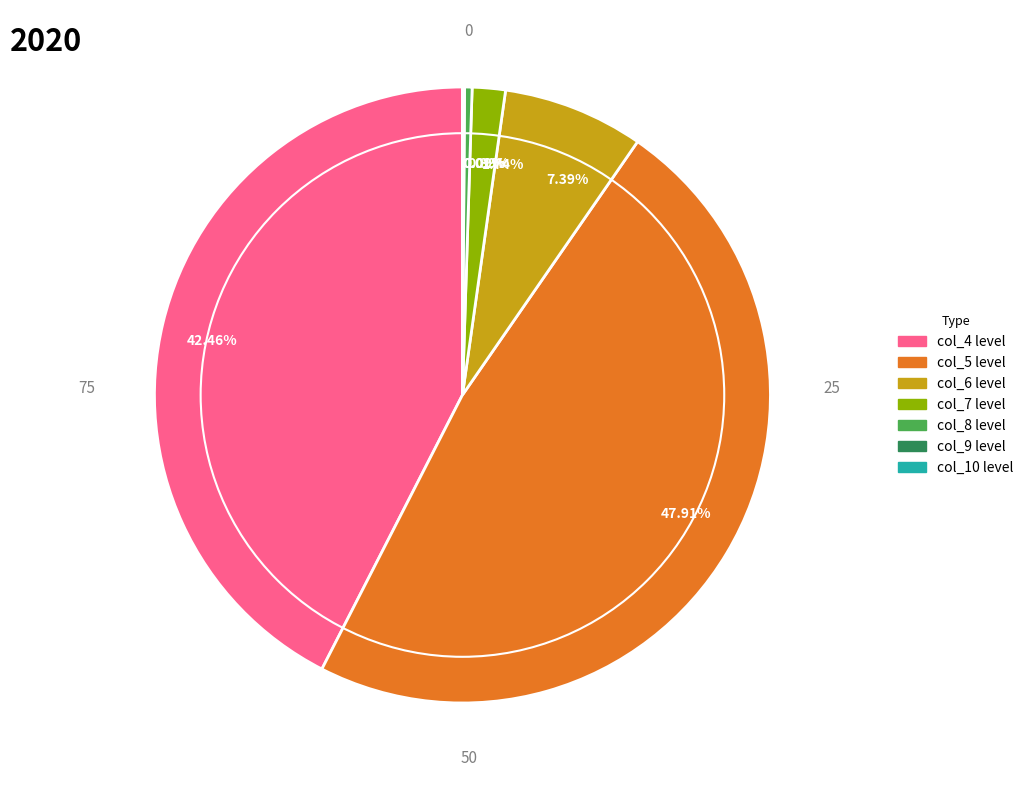

To the nearest percent, what is the difference between the largest and smallest slice percentages?

48%